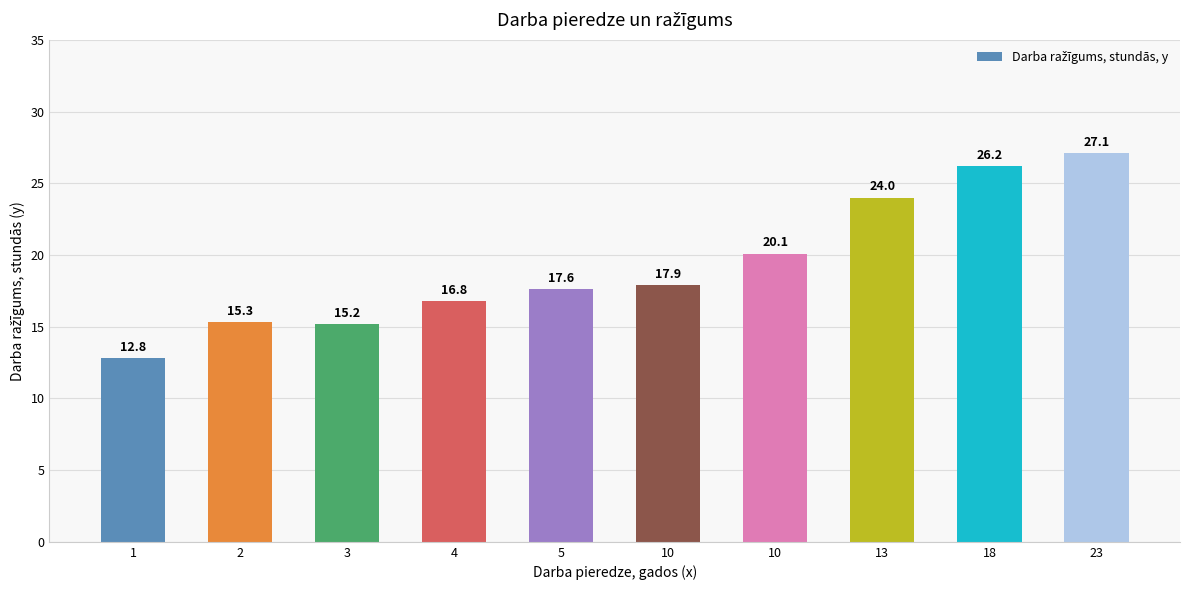

How many bars are there in total?

10